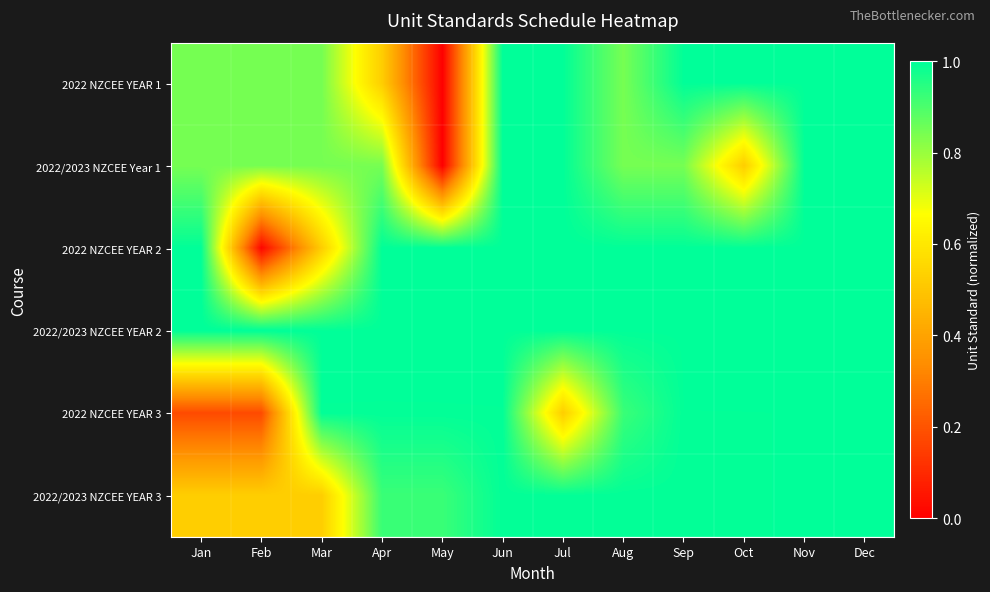

Between Jun and Jul, which series saw the biggest shift?

2022 NZCEE YEAR 3